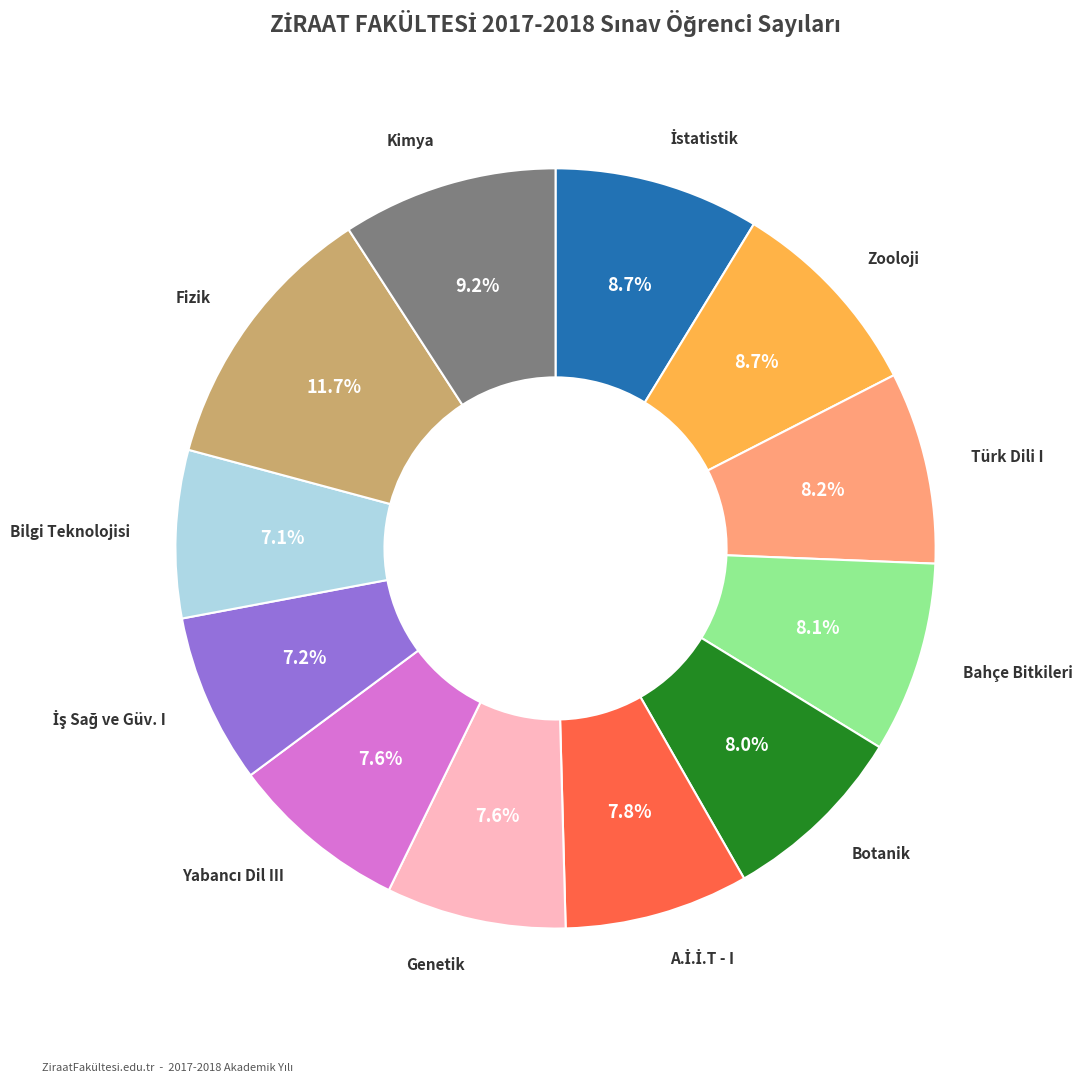

How many slices are in this pie chart?

12